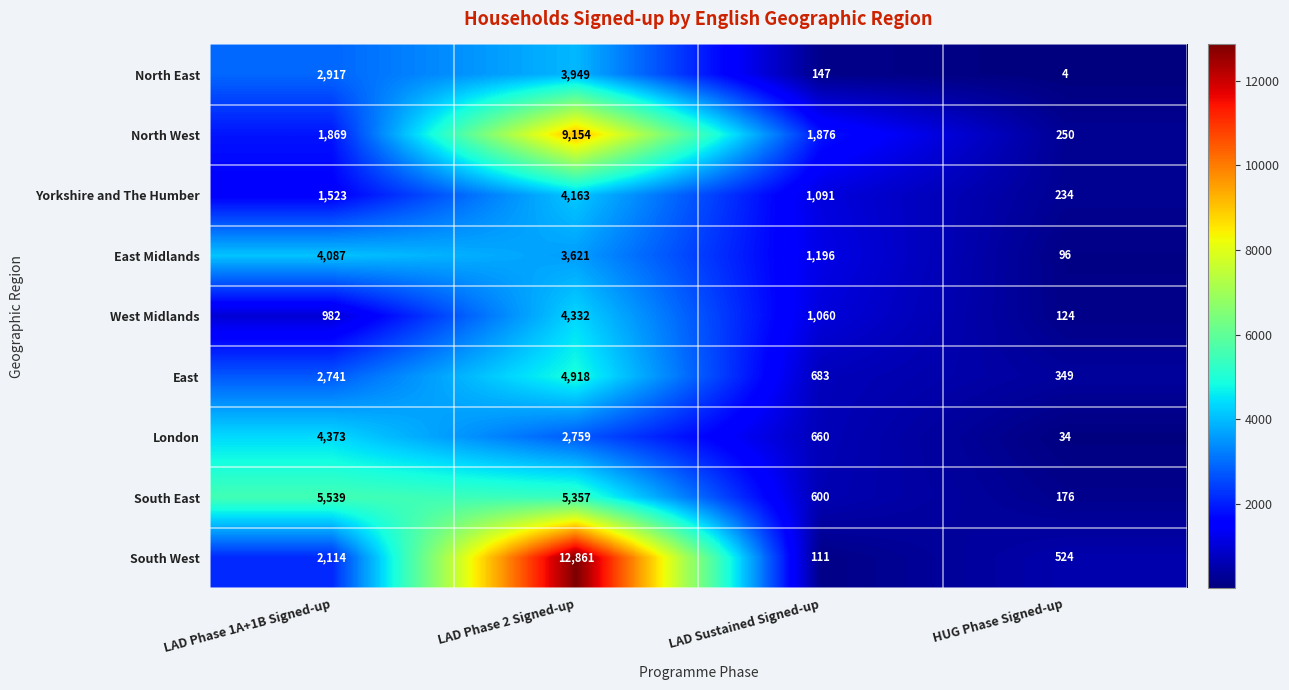

Between LAD Phase 1A+1B Signed-up and HUG Phase Signed-up, which series saw the biggest shift?

South East